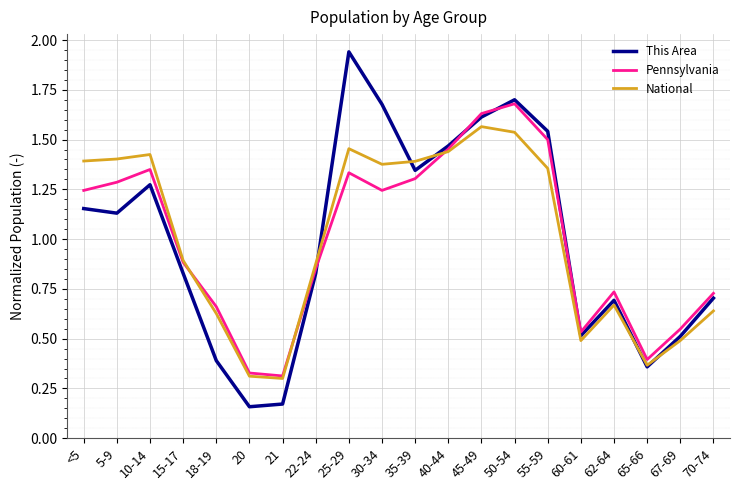

True or false: National has a value of 1.4 at 30-34.

True